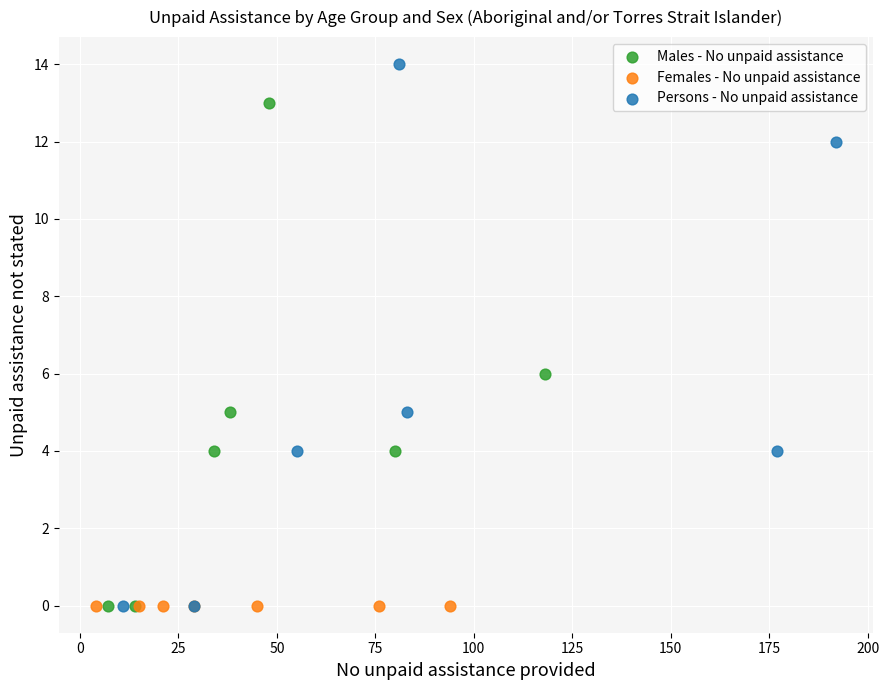

What are all the series names shown in the legend?

Males - No unpaid assistance, Females - No unpaid assistance, Persons - No unpaid assistance